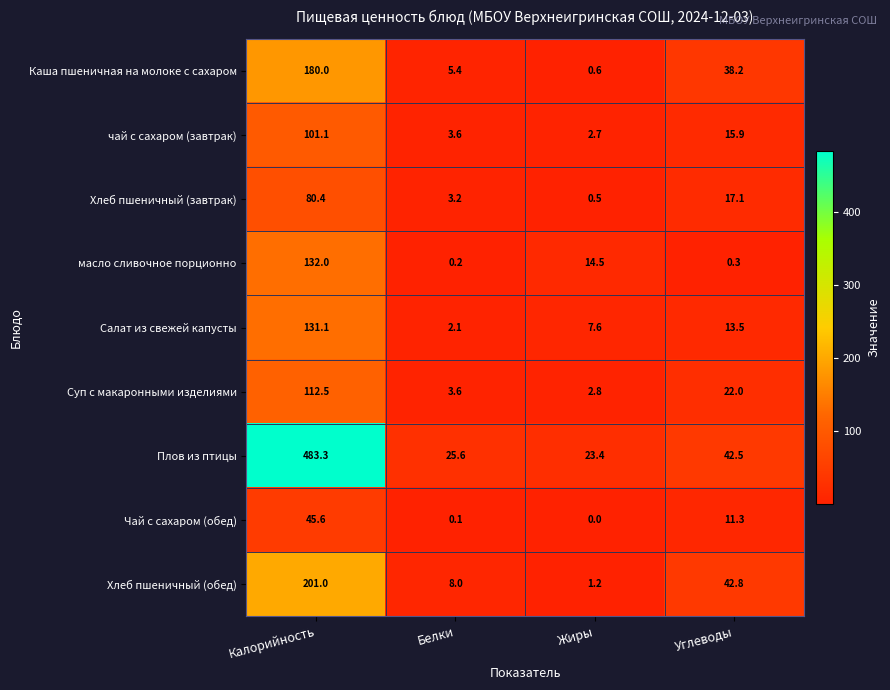

Which series has the largest total across all categories?

Плов из птицы